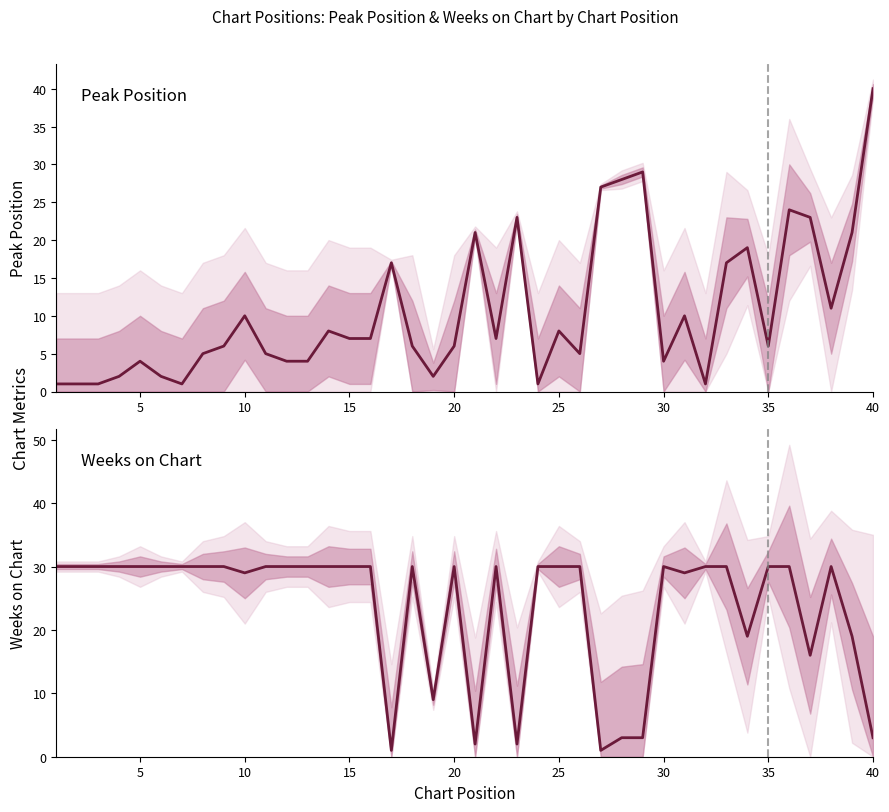

The Weeks on Chart series shows 30 at 35. True or false?

True